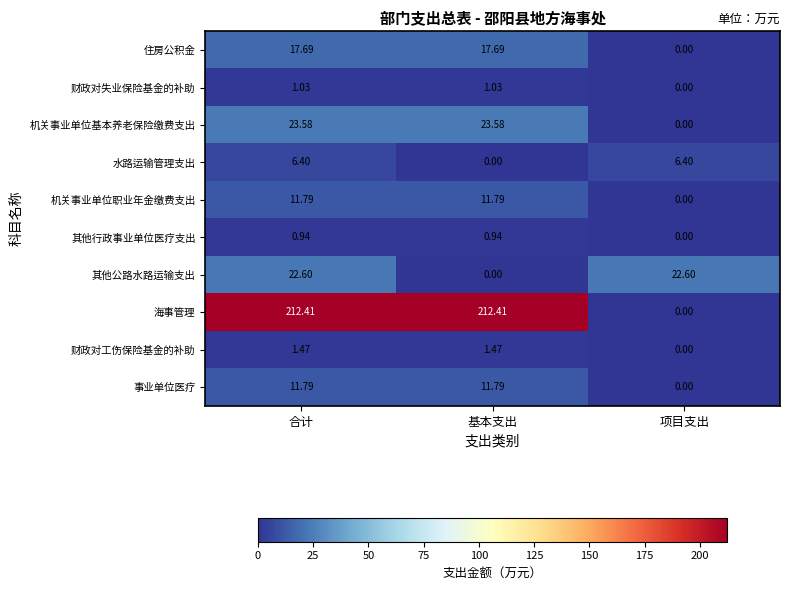

What is the total value across all series at 合计?

309.7